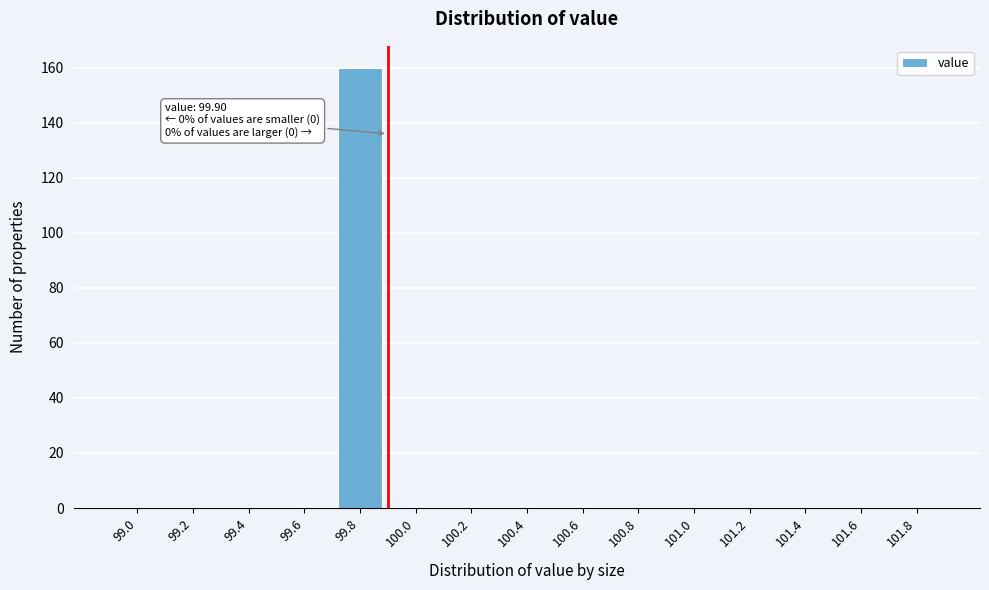

Reading left to right, transcribe all the data shown in this chart.

99.0=0	99.2=0	99.4=0	99.6=0	99.8=160	100.0=0	100.2=0	100.4=0	100.6=0	100.8=0	101.0=0	101.2=0	101.4=0	101.6=0	101.8=0